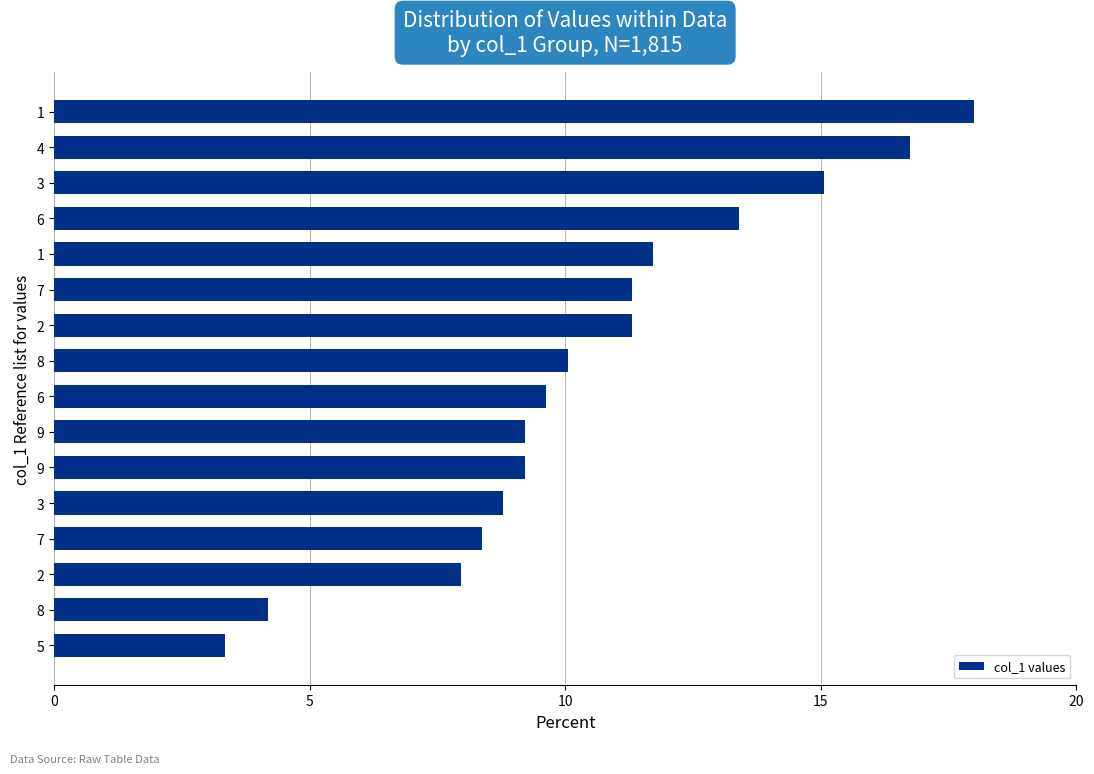

Are the bars grouped side by side (vs. stacked)?

No